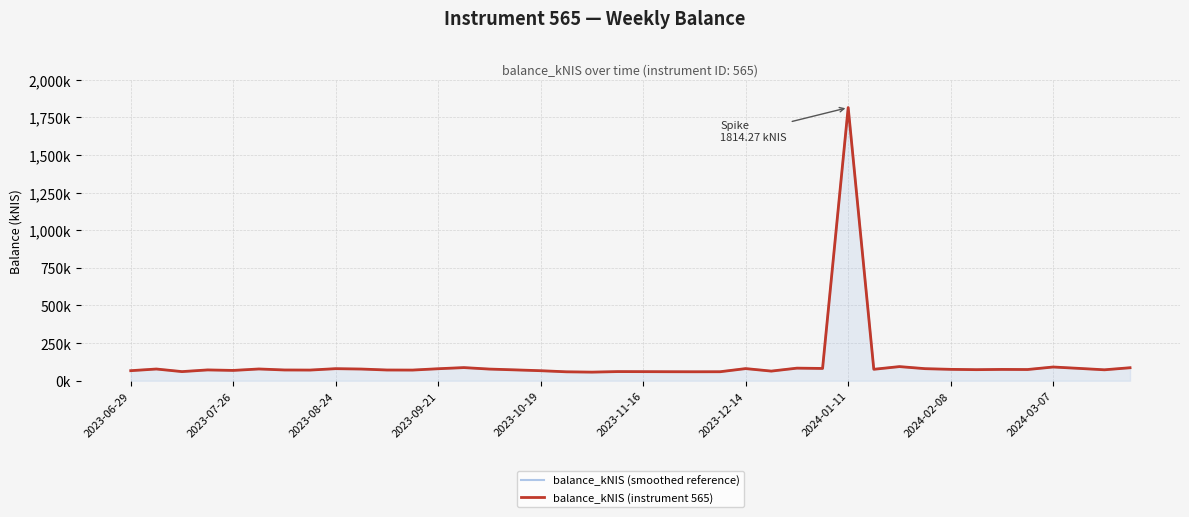

True or false: balance_kNIS (instrument 565) has a value of 64.0 at 25.

True